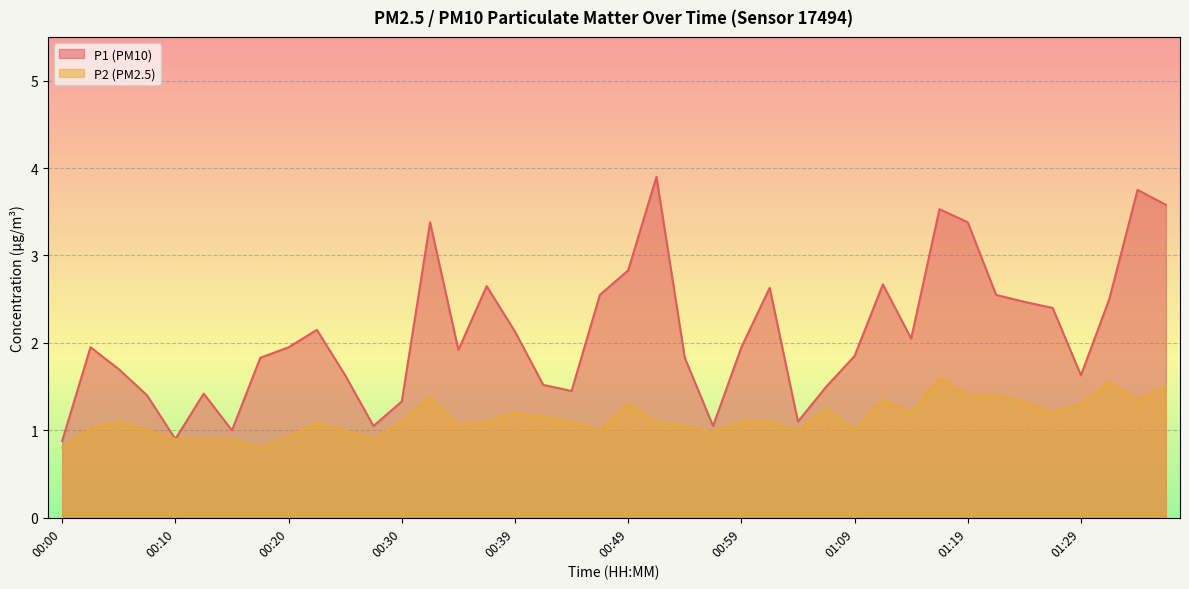

Rank the series by their maximum value, from highest to lowest.

P1 (PM10), P2 (PM2.5)